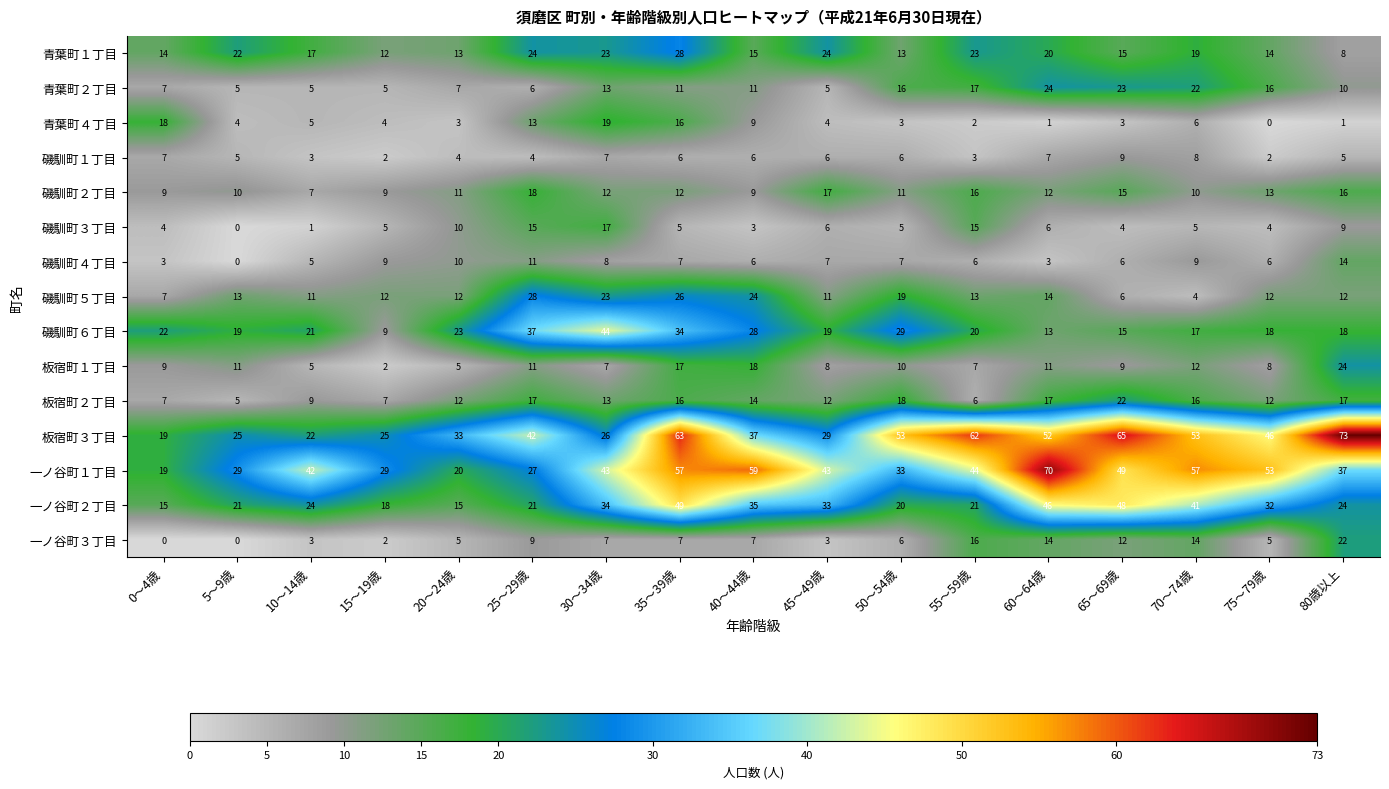

The value of 青葉町１丁目 at 50～54歳 is 7. True or false?

False